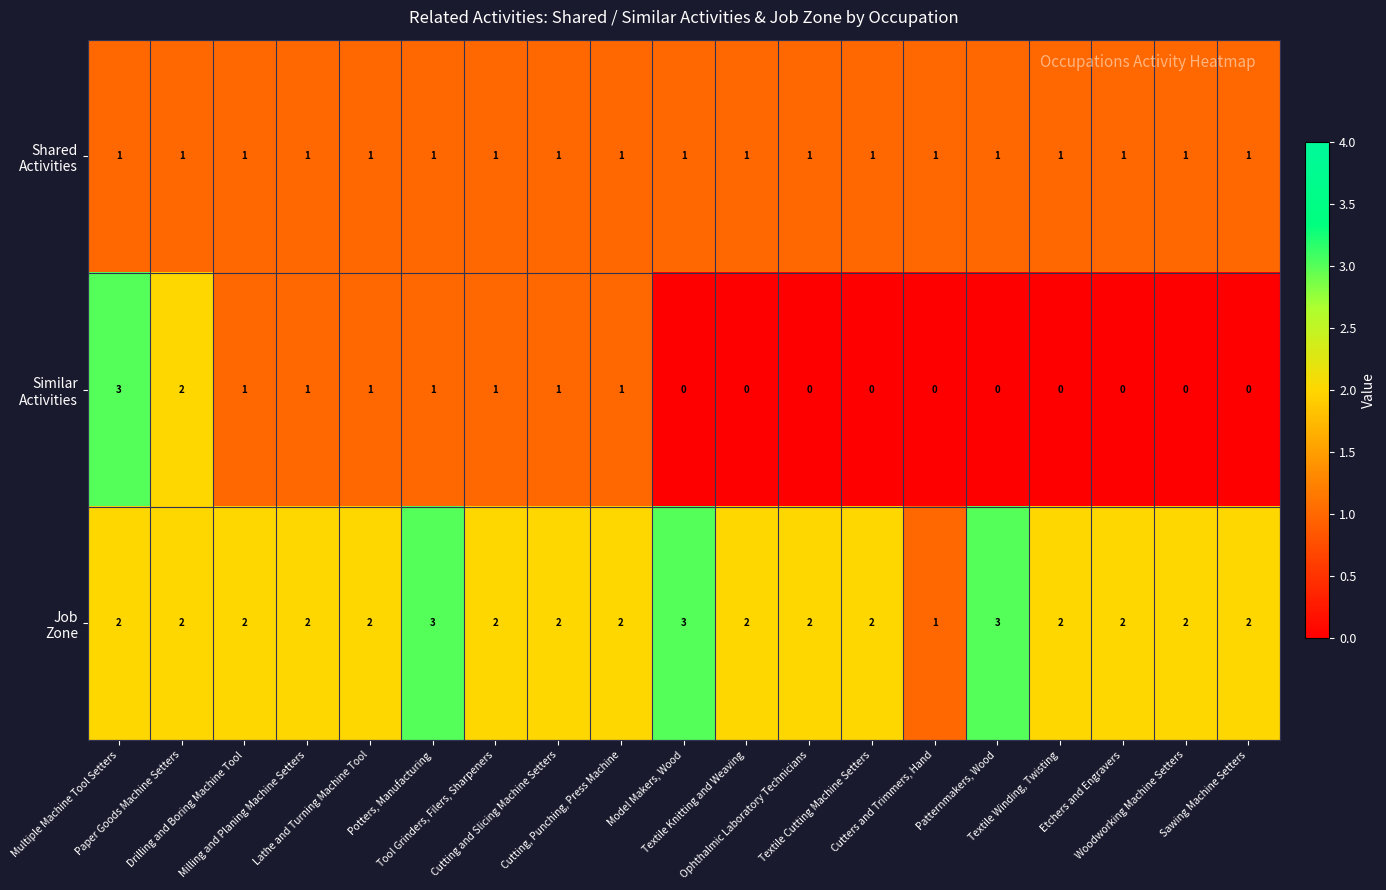

At how many categories does at least one series exceed 0?

19